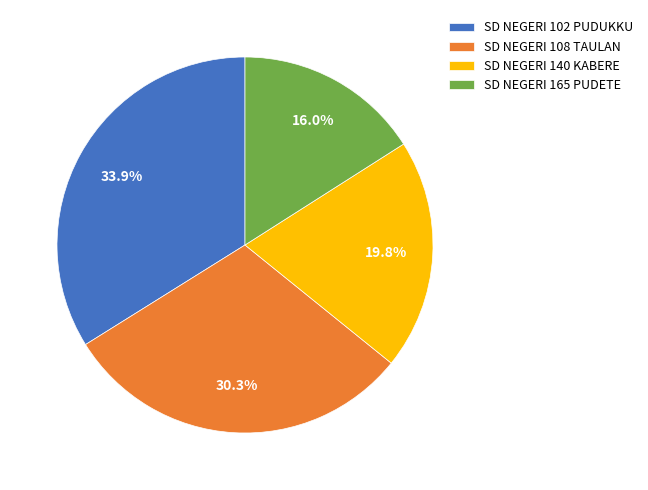

Count the number of slices in the pie.

4